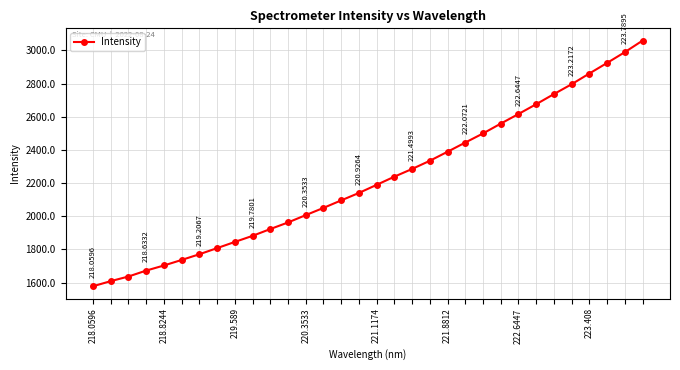

What is the difference between the maximum and minimum values?

1481.7